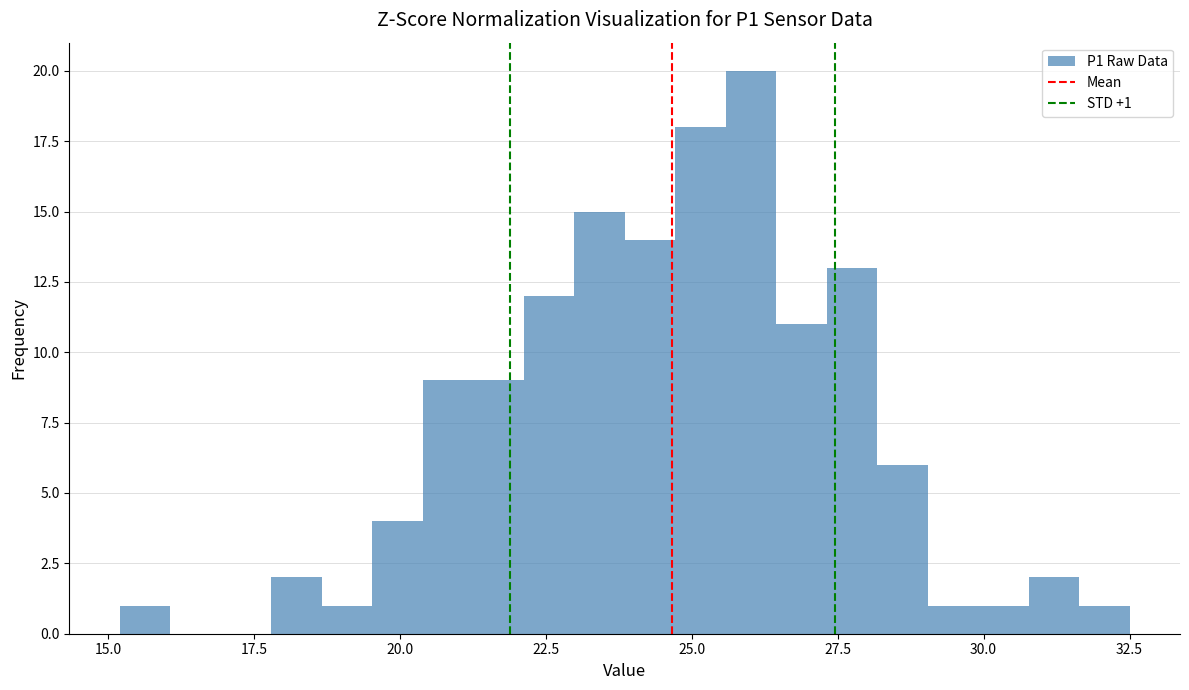

Read against the x-axis, roughly where is the centre of the tallest bar?

26.0